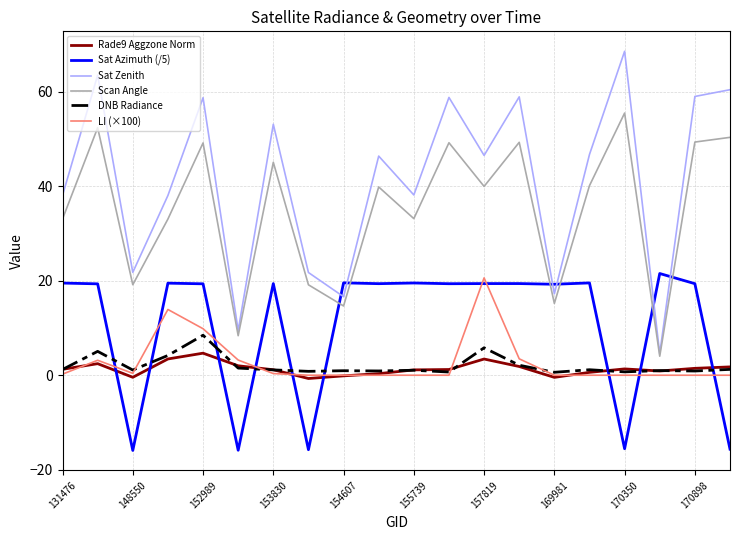

How many values in Sat Azimuth (/5) are above zero?

15